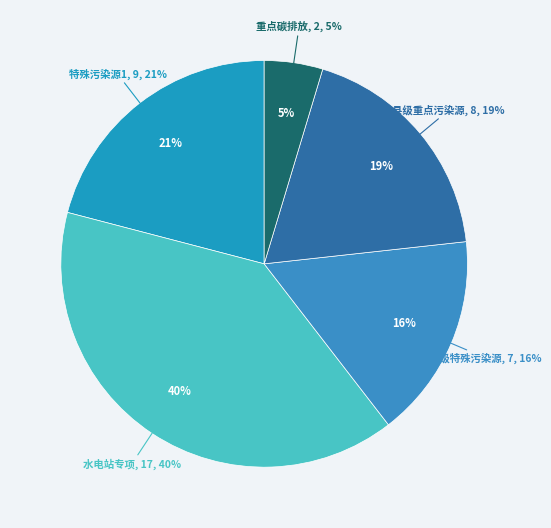

Is there a majority slice in this chart?

No